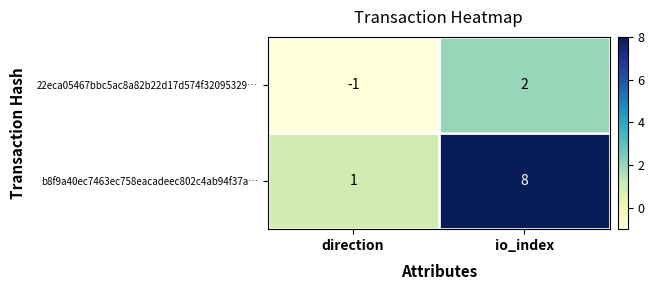

Reading left to right, what are all the values shown in this chart?

22eca05467bbc5ac8a82b22d17d574f32095329…: -1	2
b8f9a40ec7463ec758eacadeec802c4ab94f37a…: 1	8